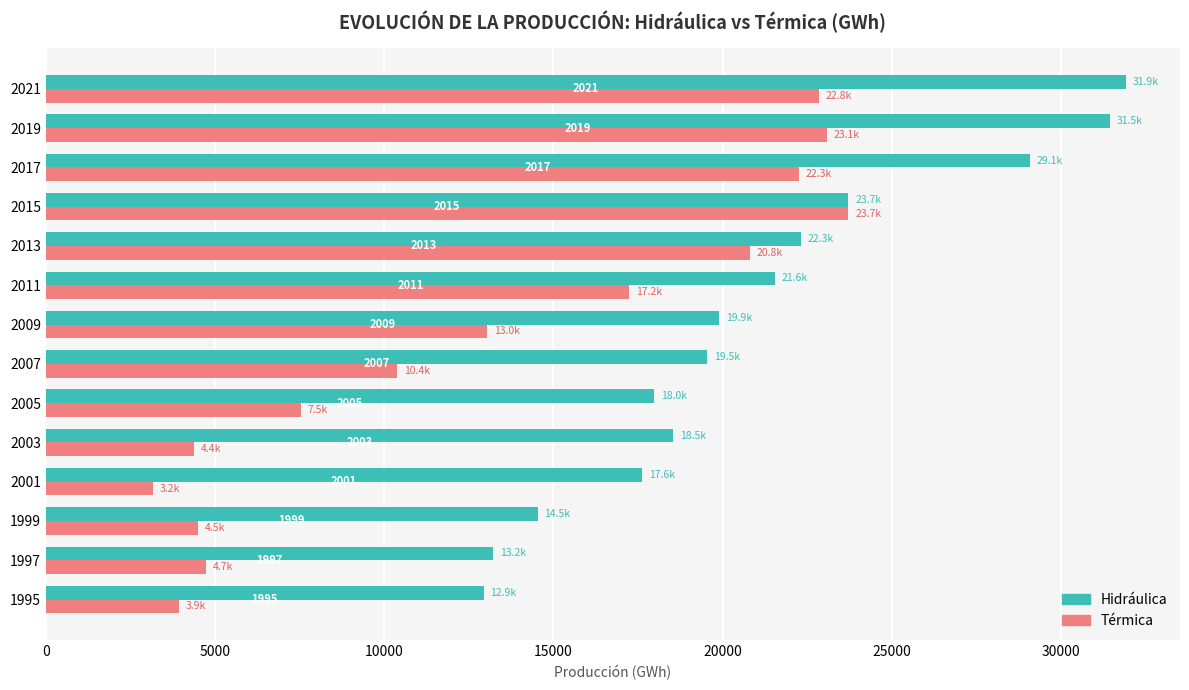

Reading left to right, what are all the values shown in this chart?

Hidráulica: 12937.6	13214.5	14540.6	17615.0	18533.7	17977.0	19548.8	19903.8	21557.3	22319.6	23722.7	29074.5	31462.1	31925.7
Térmica: 3942.6	4738.3	4508.4	3169.8	4388.4	7531.5	10393.0	13039.7	17247.9	20812.5	23721.8	22264.9	23088.3	22847.1